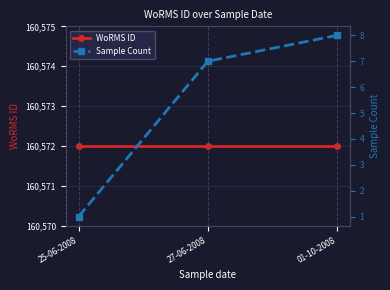

How many values in the Sample Count series exceed 7?

1